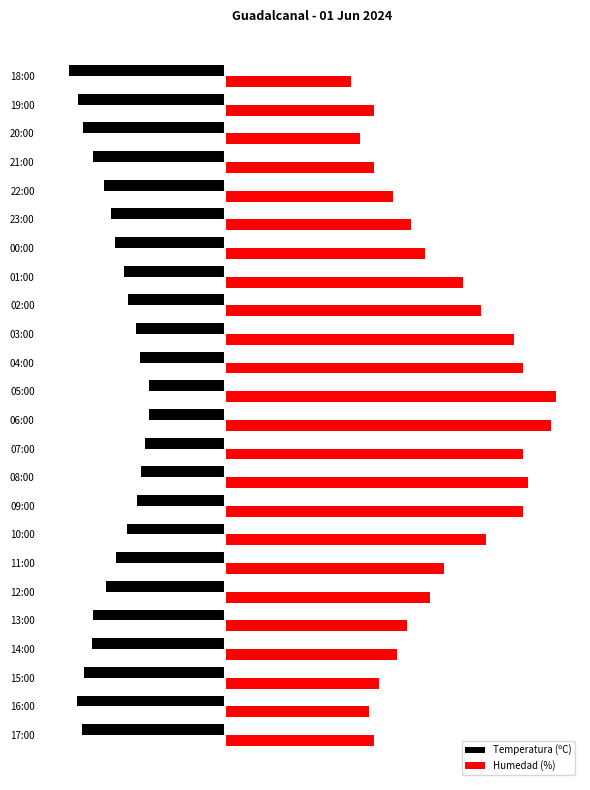

What are all the series names shown in the legend?

Temperatura (ºC), Humedad (%)